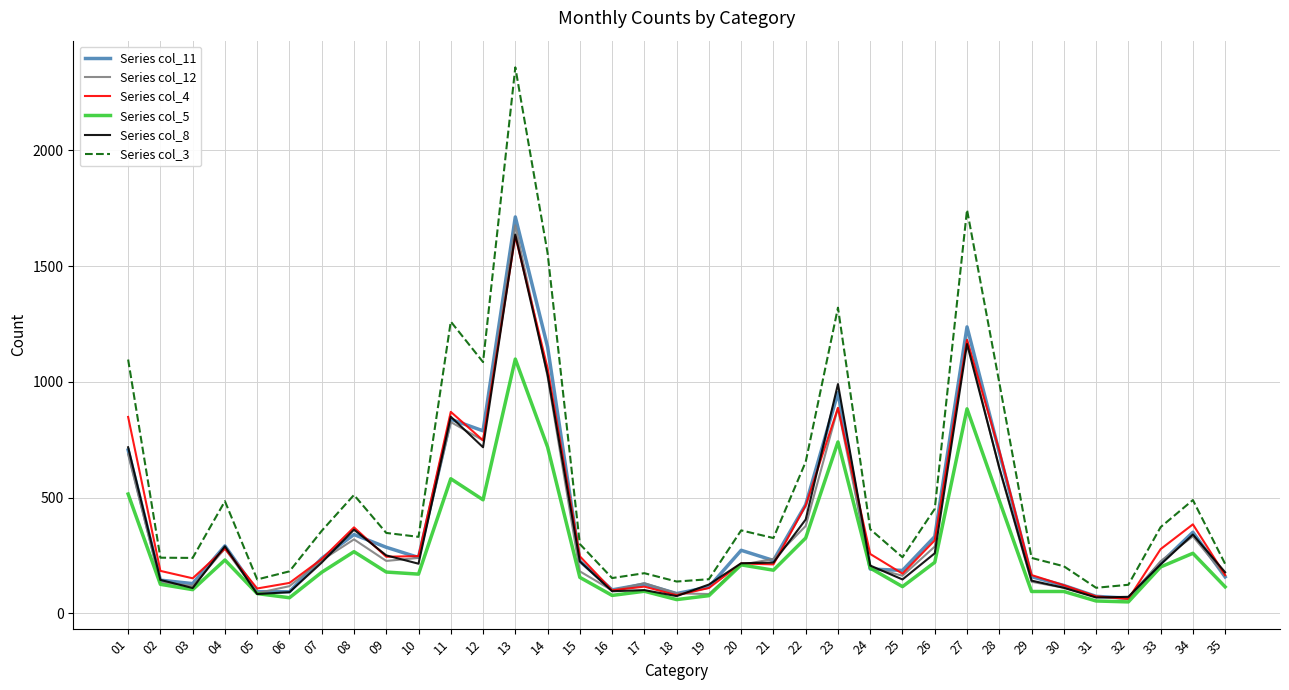

What is the lowest value of the Series col_12 series?

63